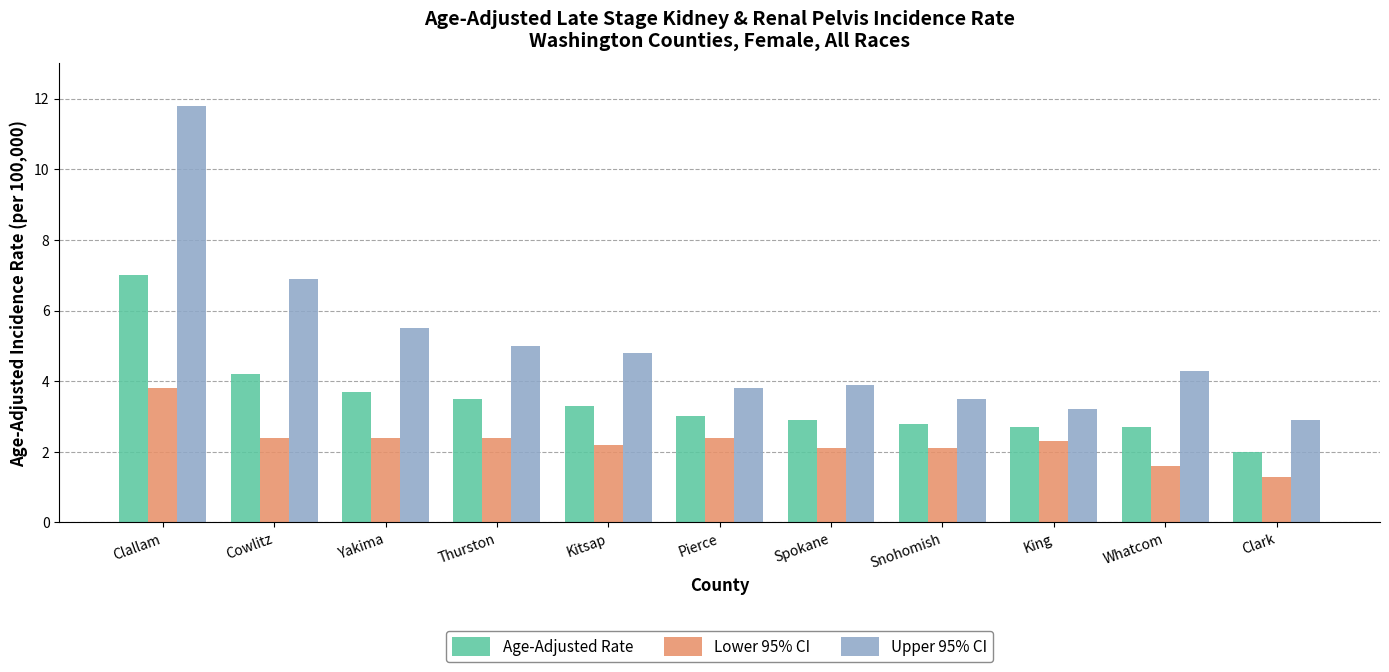

At which label is Upper 95% CI closest to 7?

Cowlitz